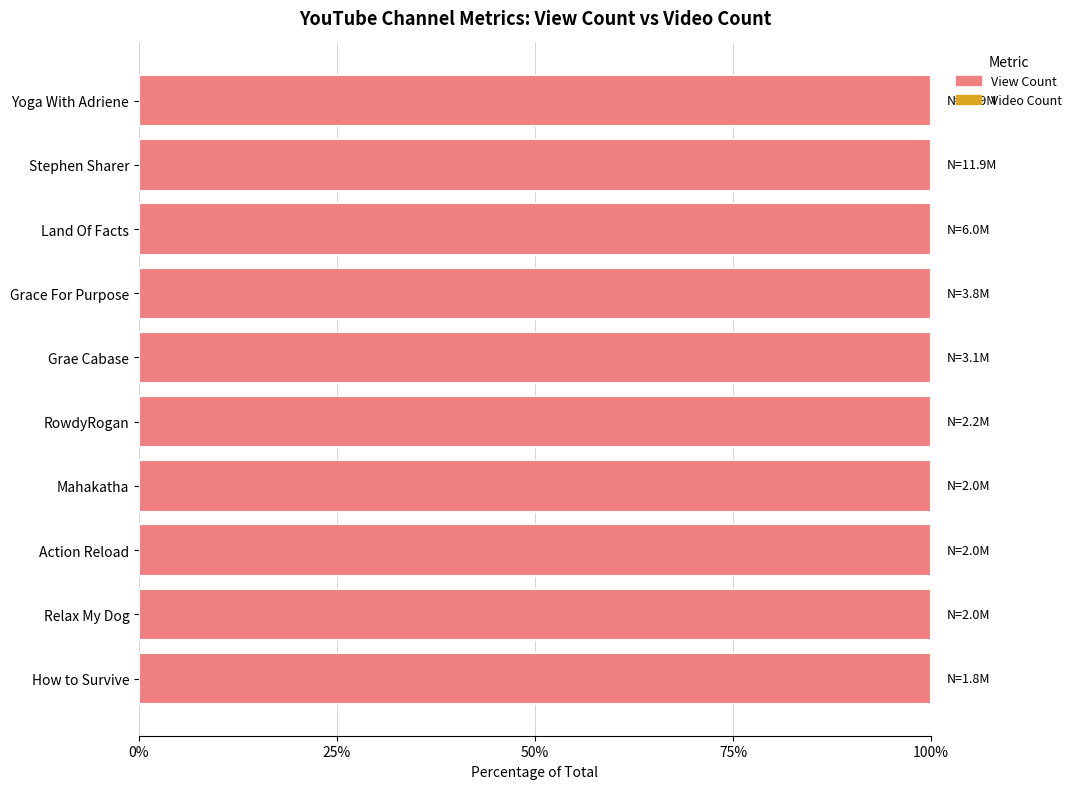

How many series are shown in this chart?

2